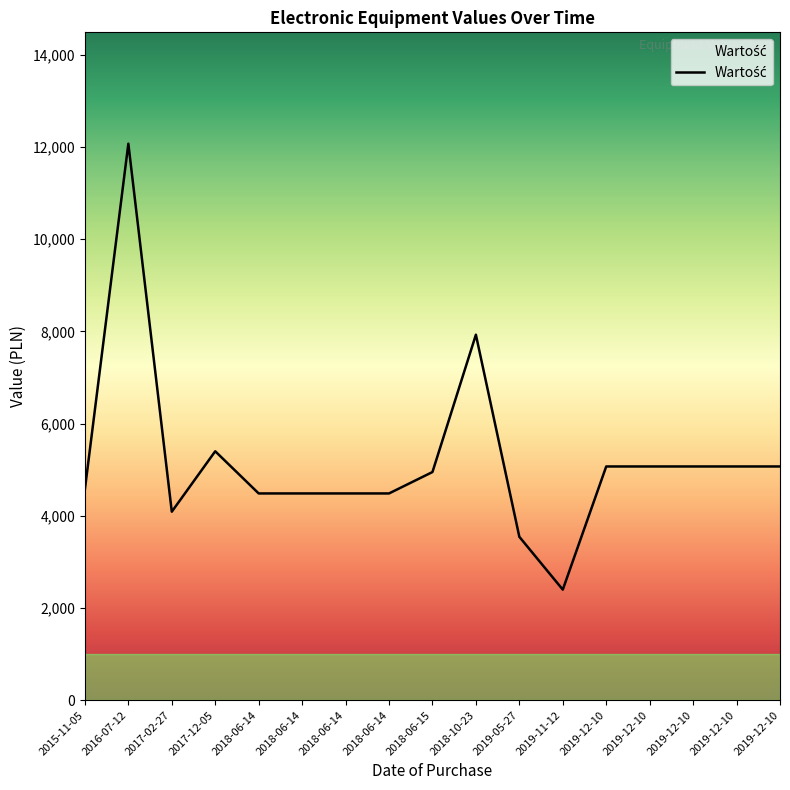

Is it true that the value at 2019-12-10 is 5070.0?

True